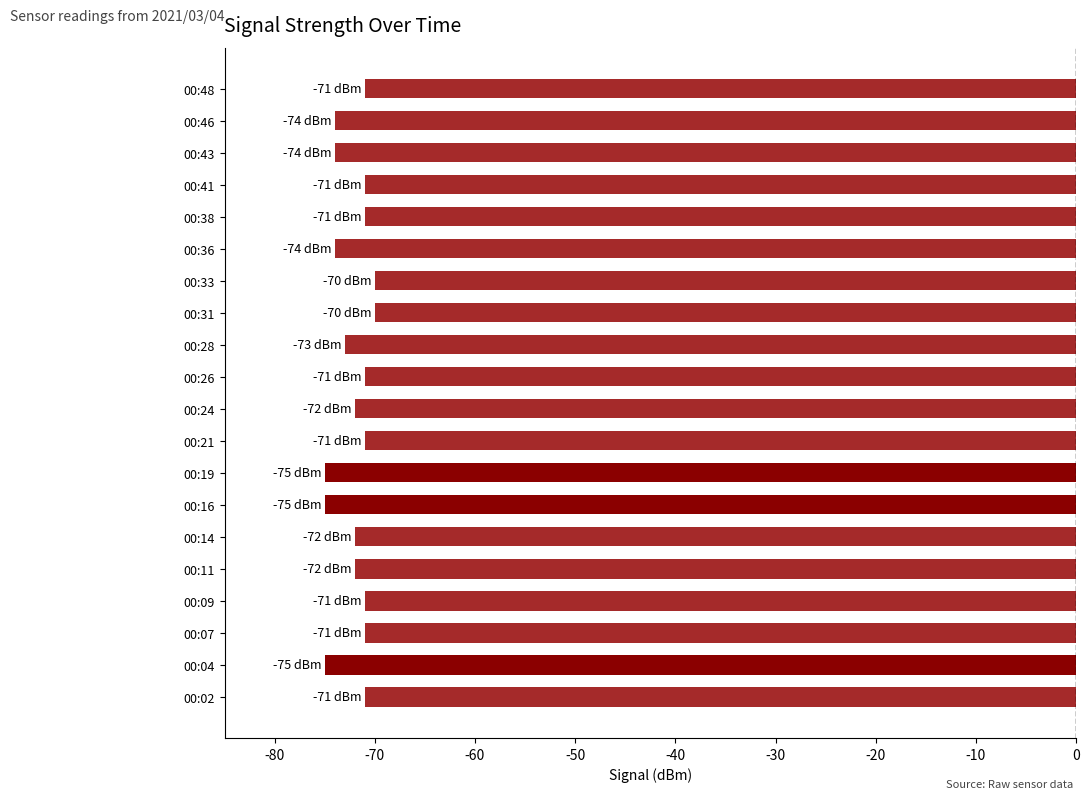

The value at 00:33 is -70. True or false?

True